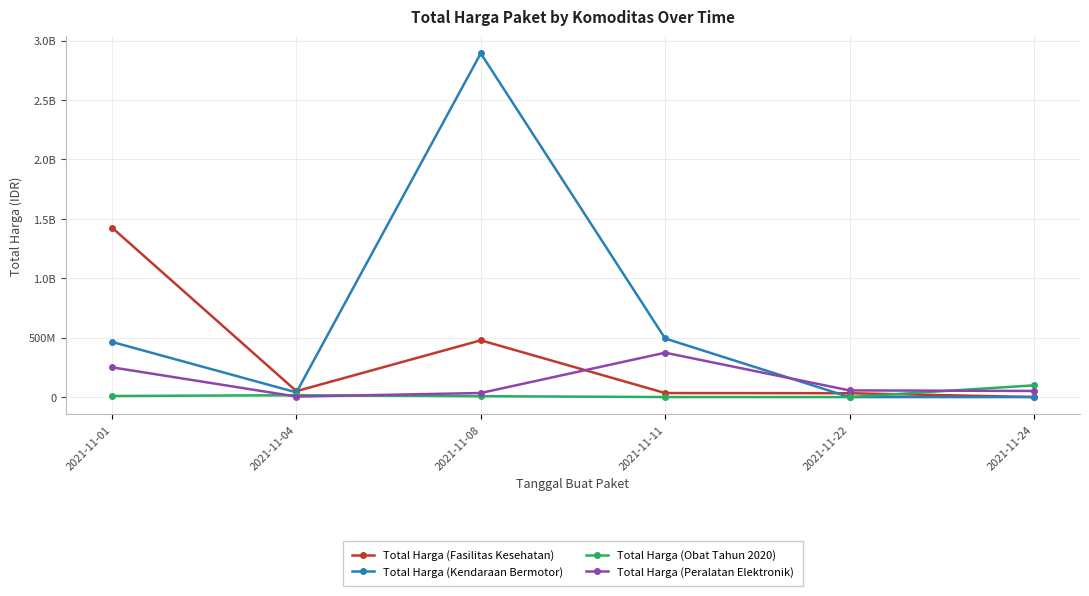

True or false: Total Harga (Kendaraan Bermotor) has a value of 4638992517 at 2021-11-08.

False